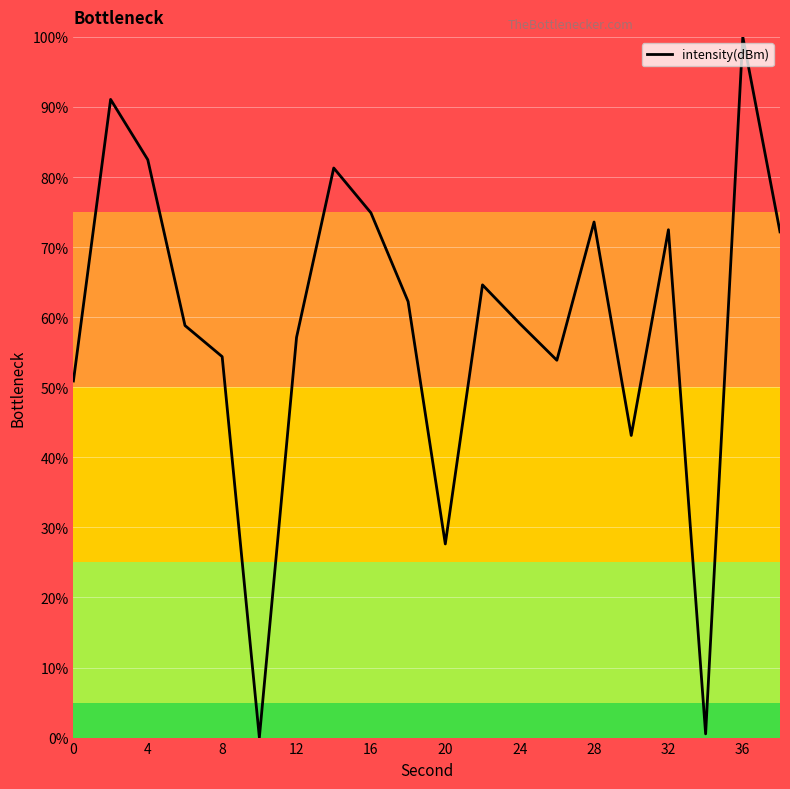

What is the greatest value displayed?

100.0